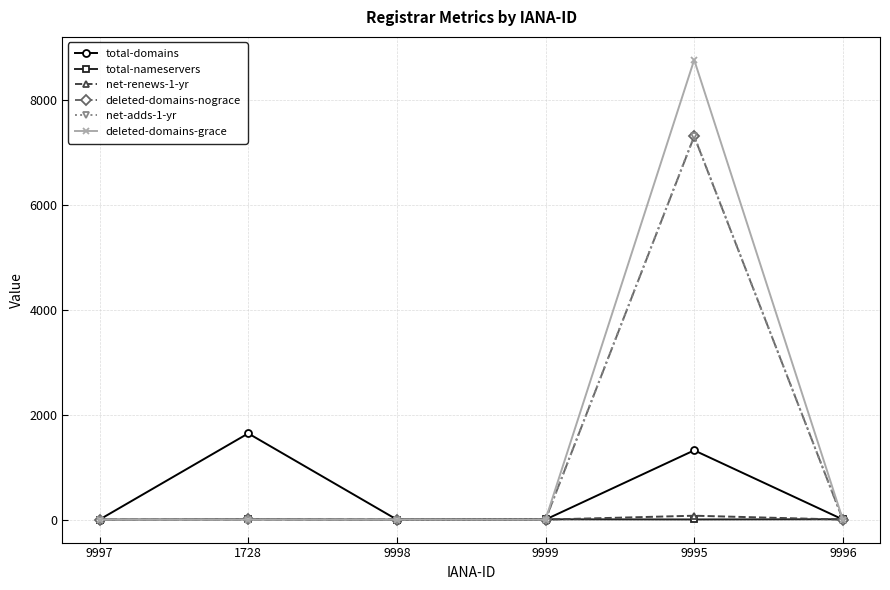

What is the label of the 5th point from the right?

1728